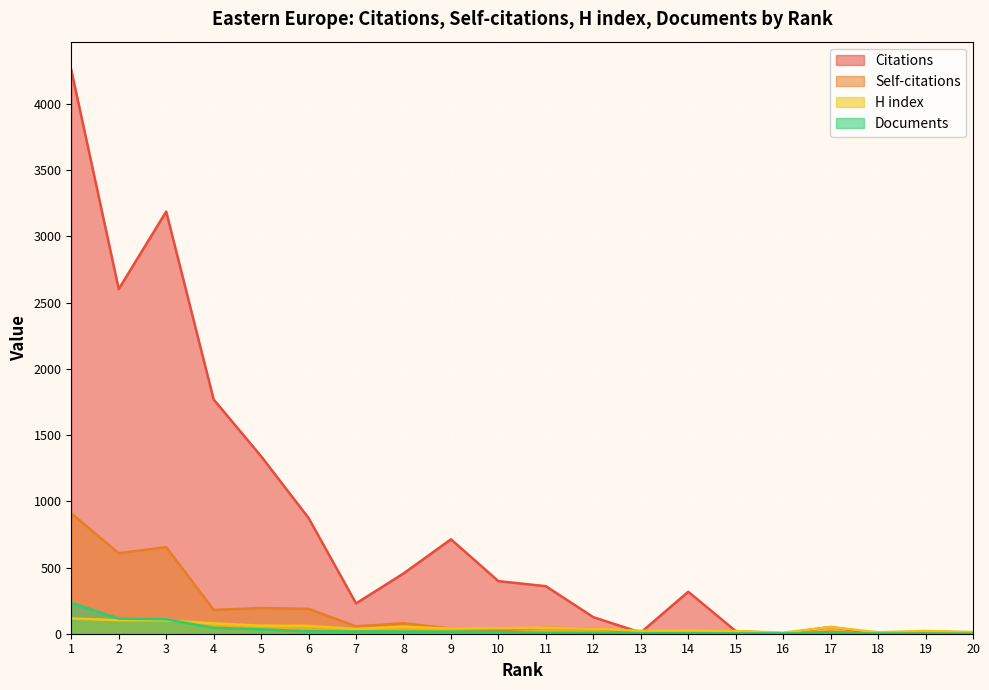

How many data points does each series have?

20